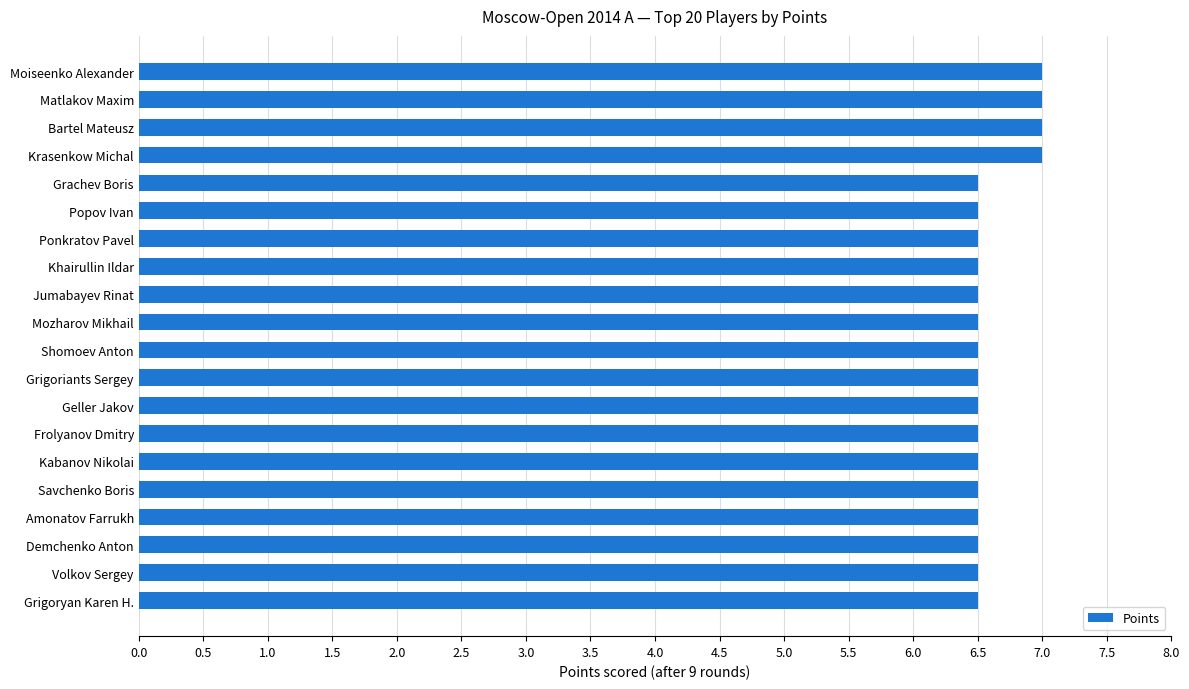

True or false: the data shows 7.0 at Matlakov Maxim.

True